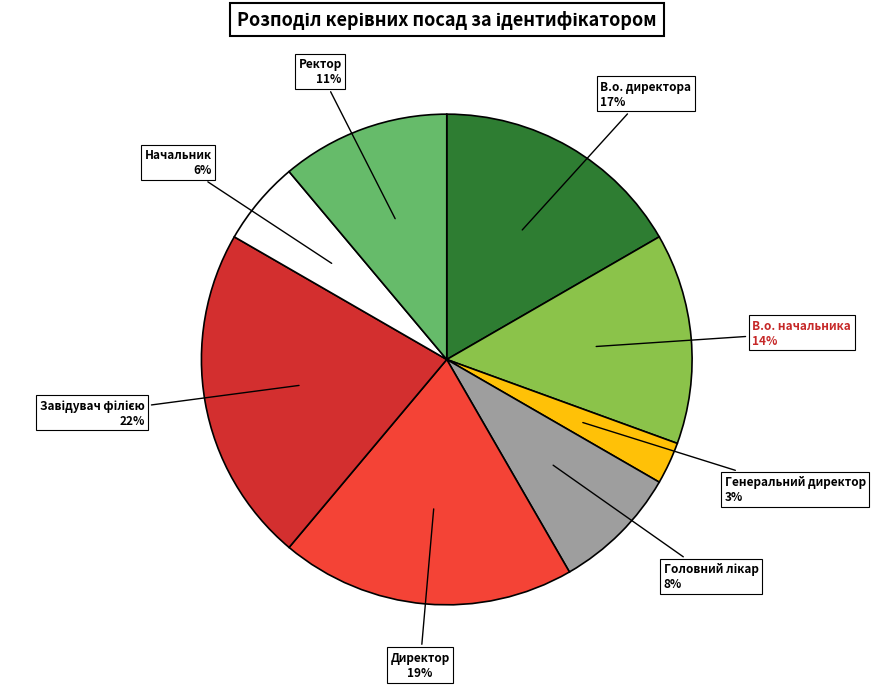

True or false: Директор accounts for 7% of the total.

False